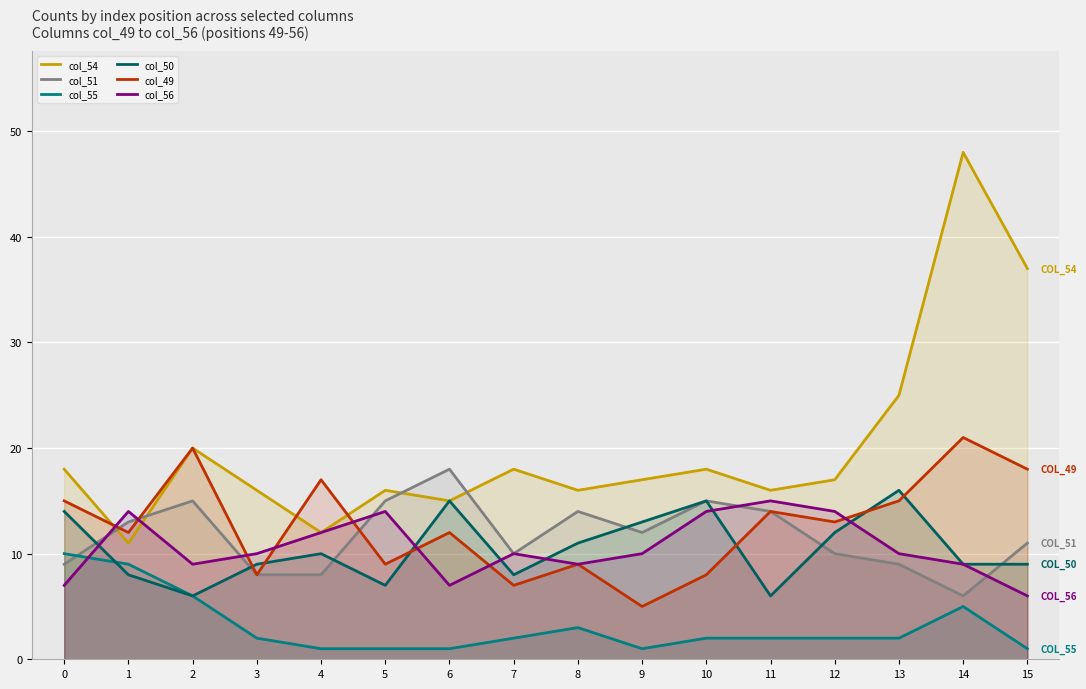

Which label corresponds to the largest value in the chart?

14